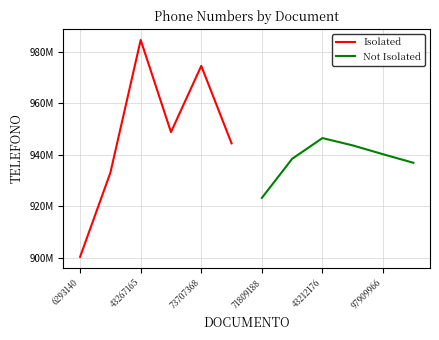

Is the value of Isolated at 43212176 greater than the value of Not Isolated at 71809188?

Yes